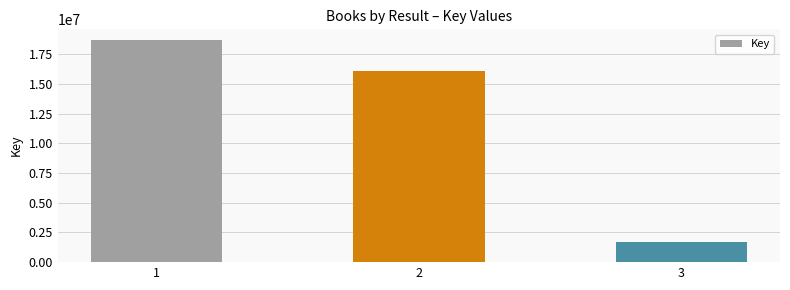

What is the value of the 3rd bar from the left?

1692107